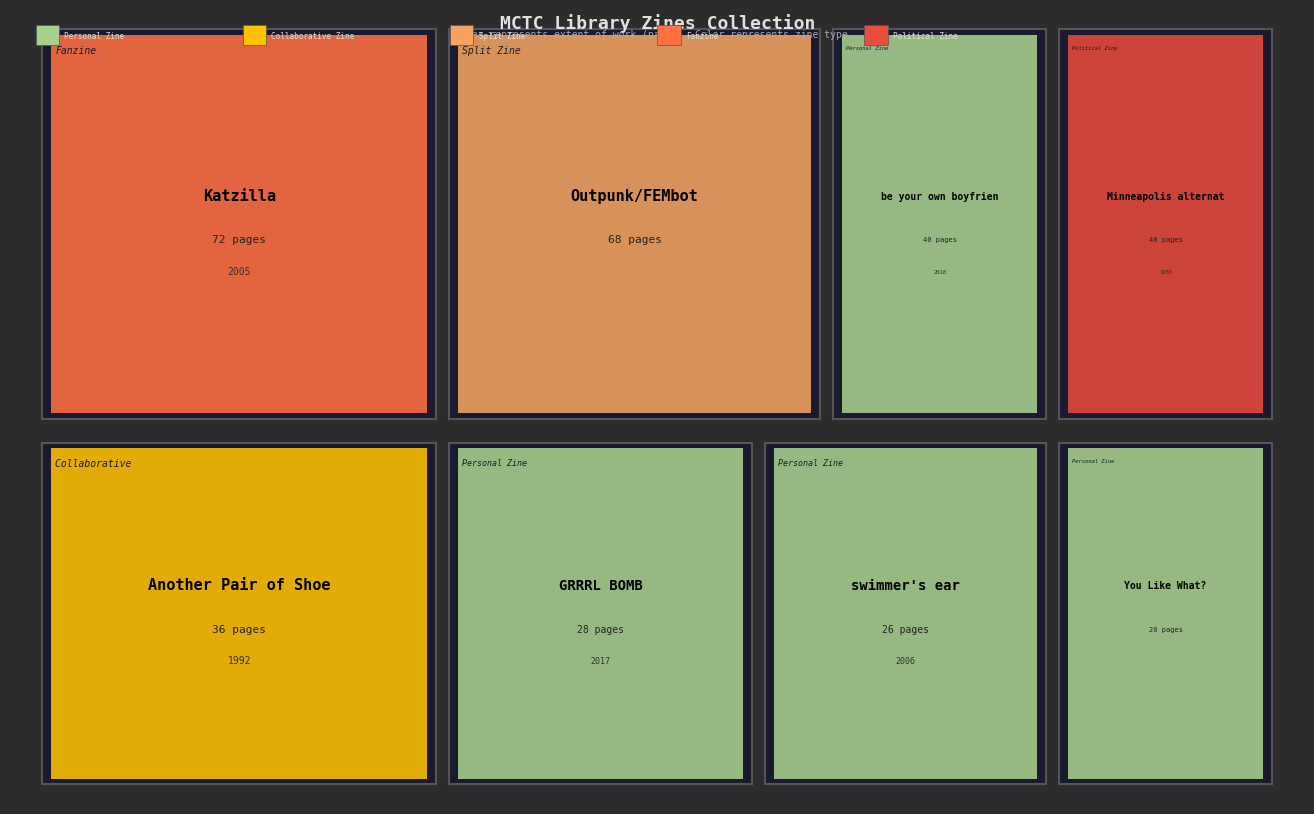

What is the change in value from swimmer's ear to GRRRL BOMB?

+2